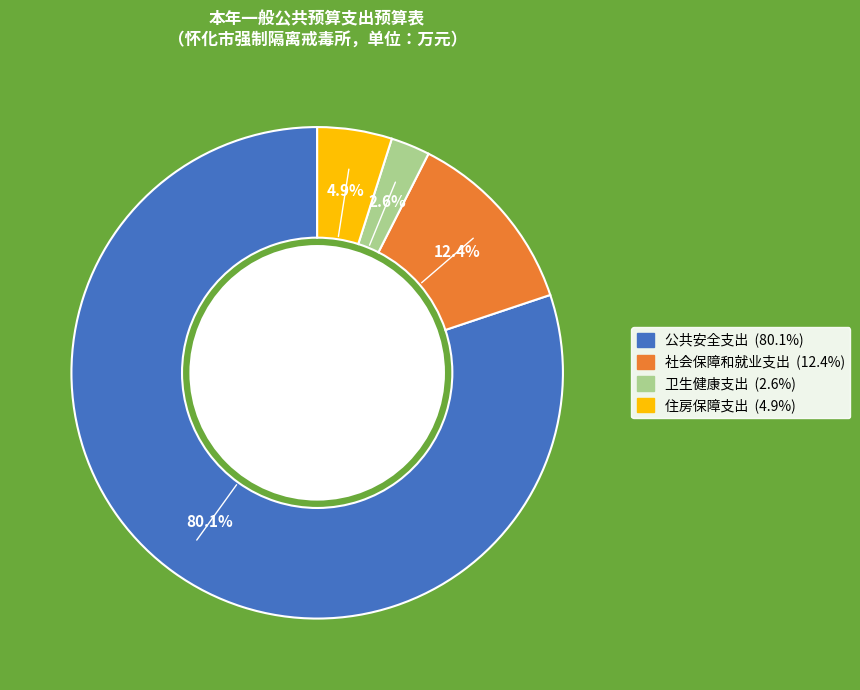

Which category has the smallest portion of the pie?

卫生健康支出